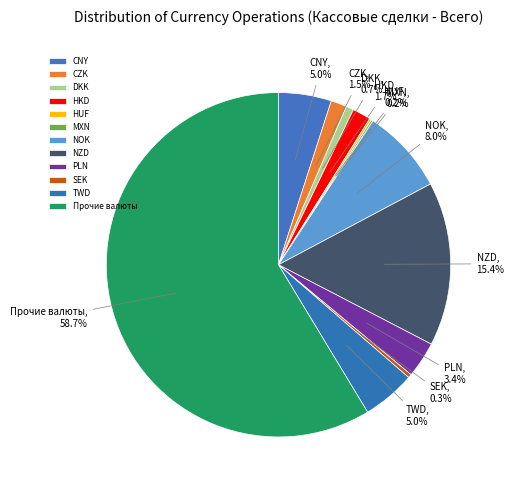

To the nearest percent, what is the difference between the largest and smallest slice percentages?

58%